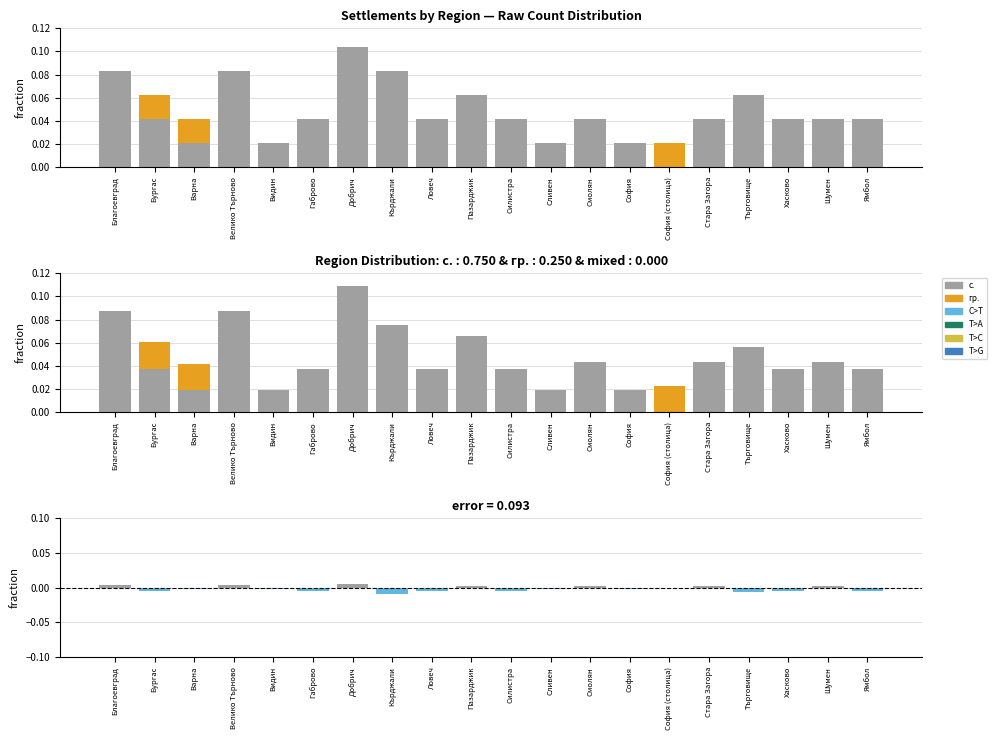

How many categories are shown in the chart?

20